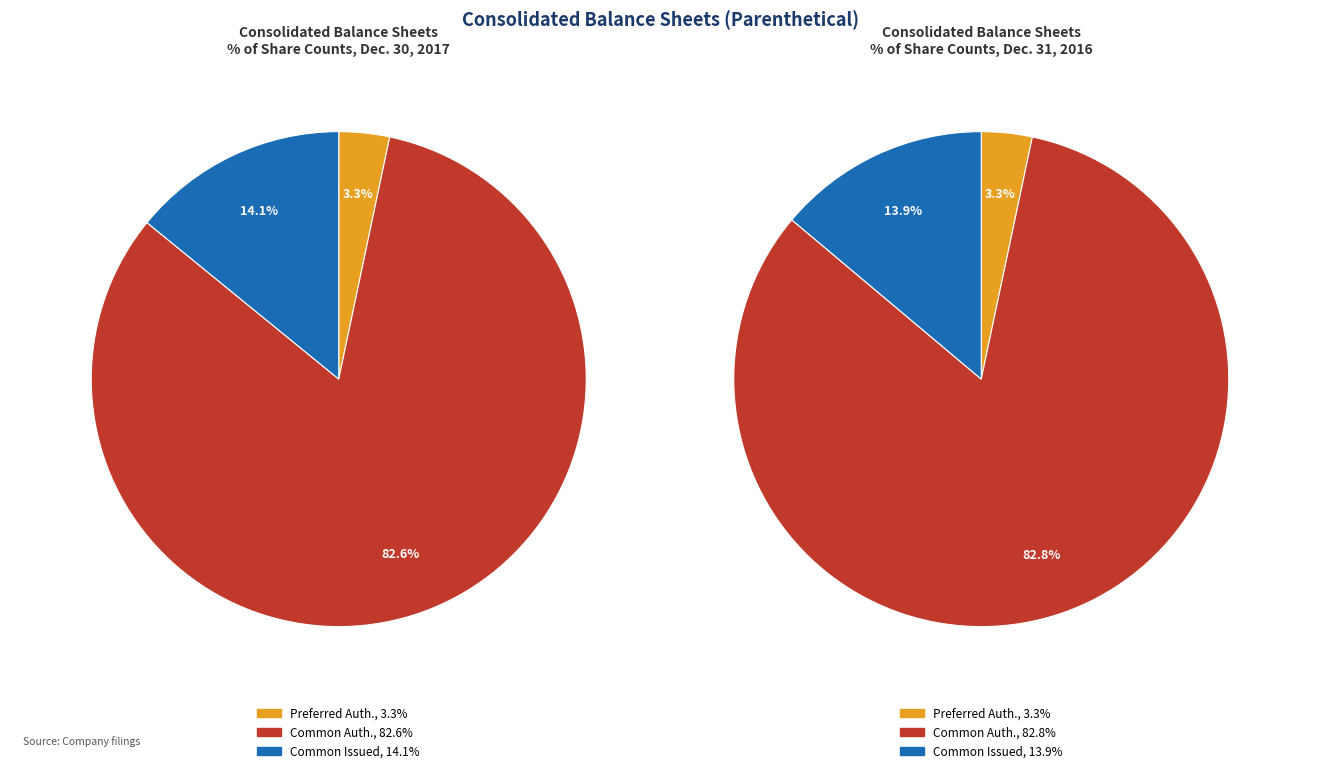

Is there a majority slice in this chart?

Yes